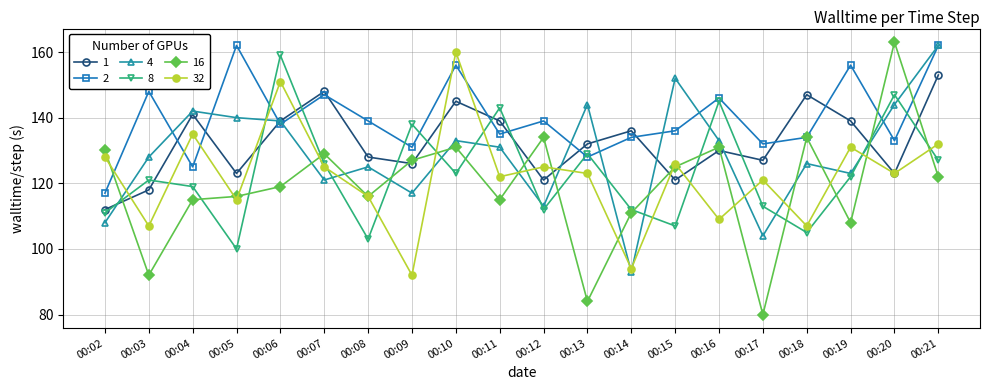

Which series has the largest range (max minus min)?

16